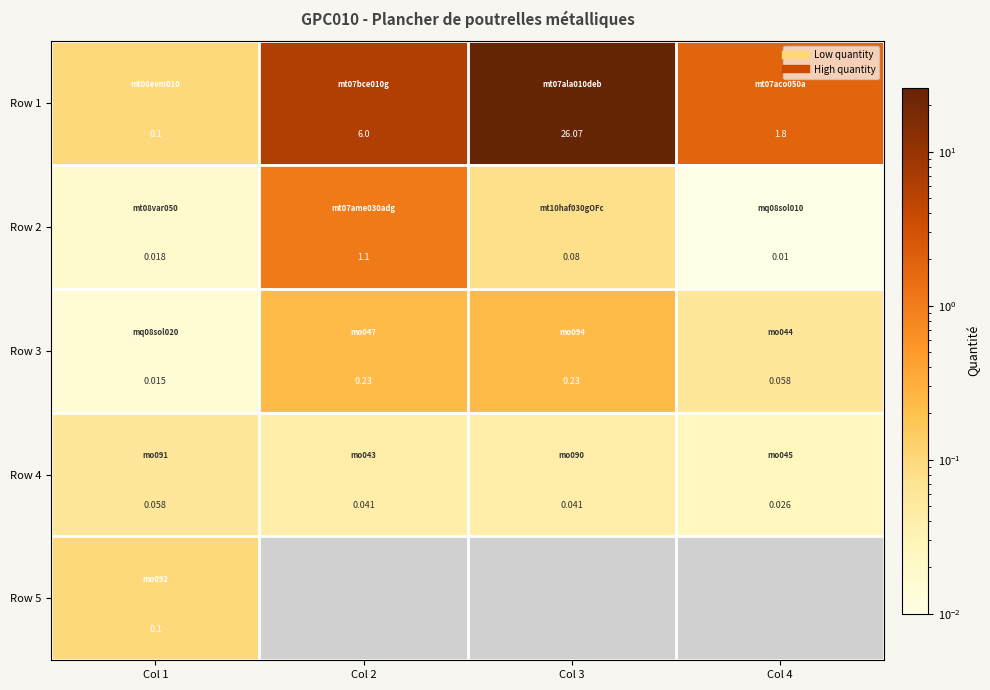

The Row 3 series shows 0.2 at Col 2. True or false?

True